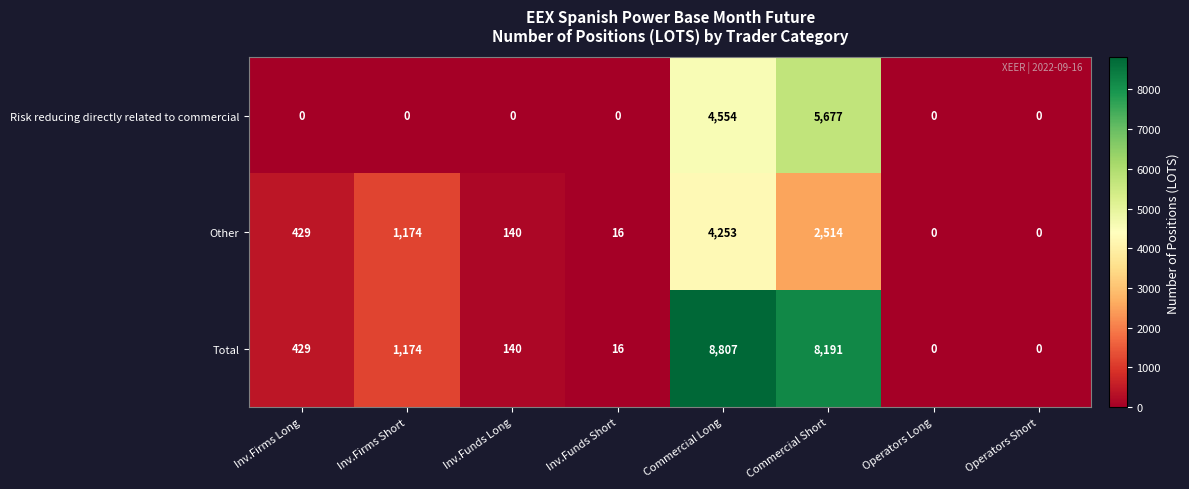

List the series in order of their overall mean, lowest first.

Other, Risk reducing directly related to commercial, Total